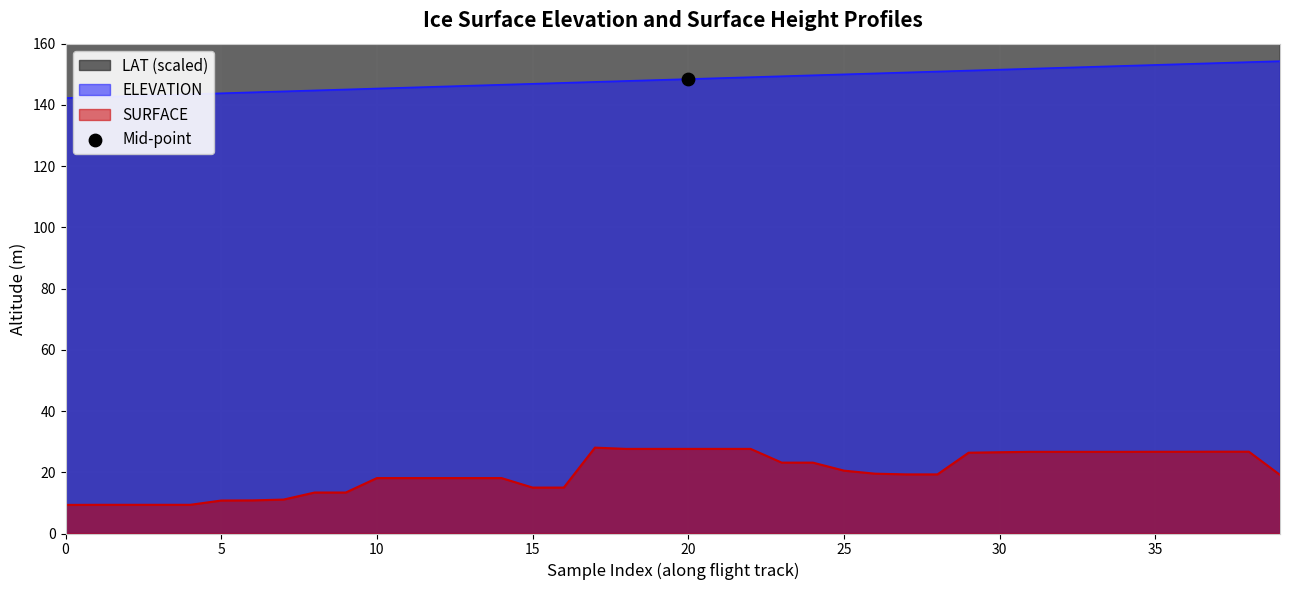

True or false: ELEVATION and SURFACE intersect in this chart.

False